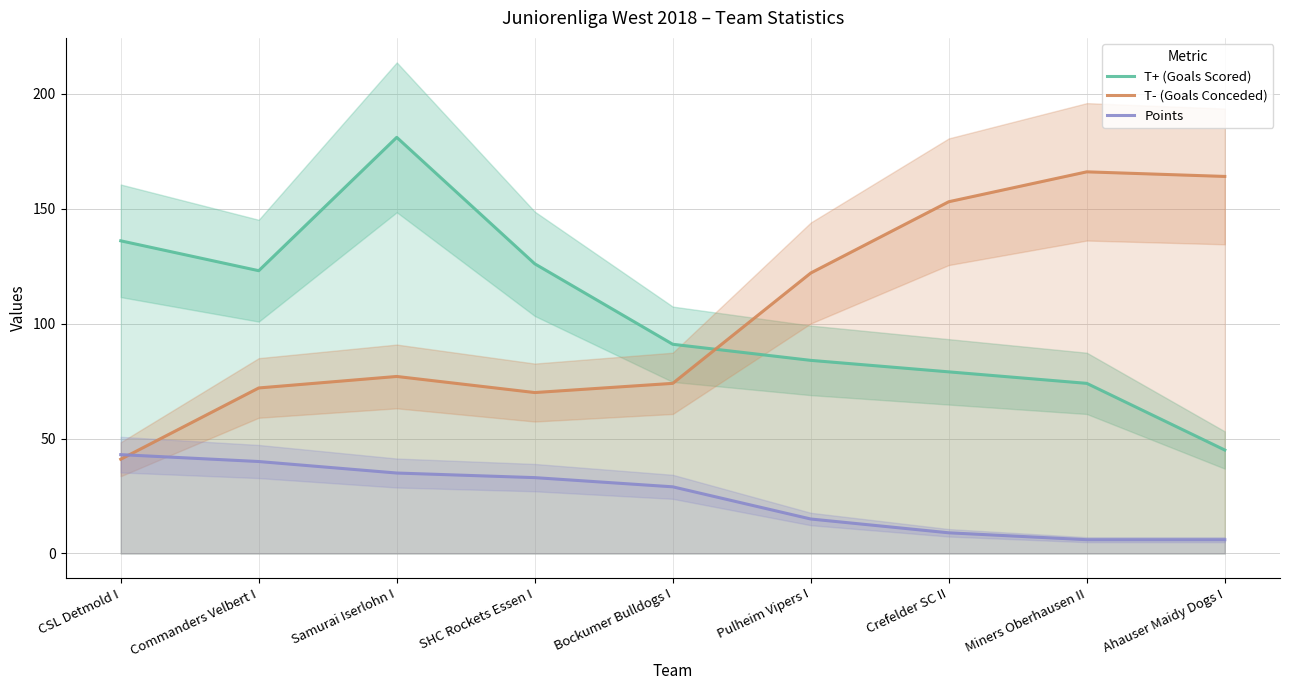

Which series has the largest range (max minus min)?

T+ (Goals Scored)